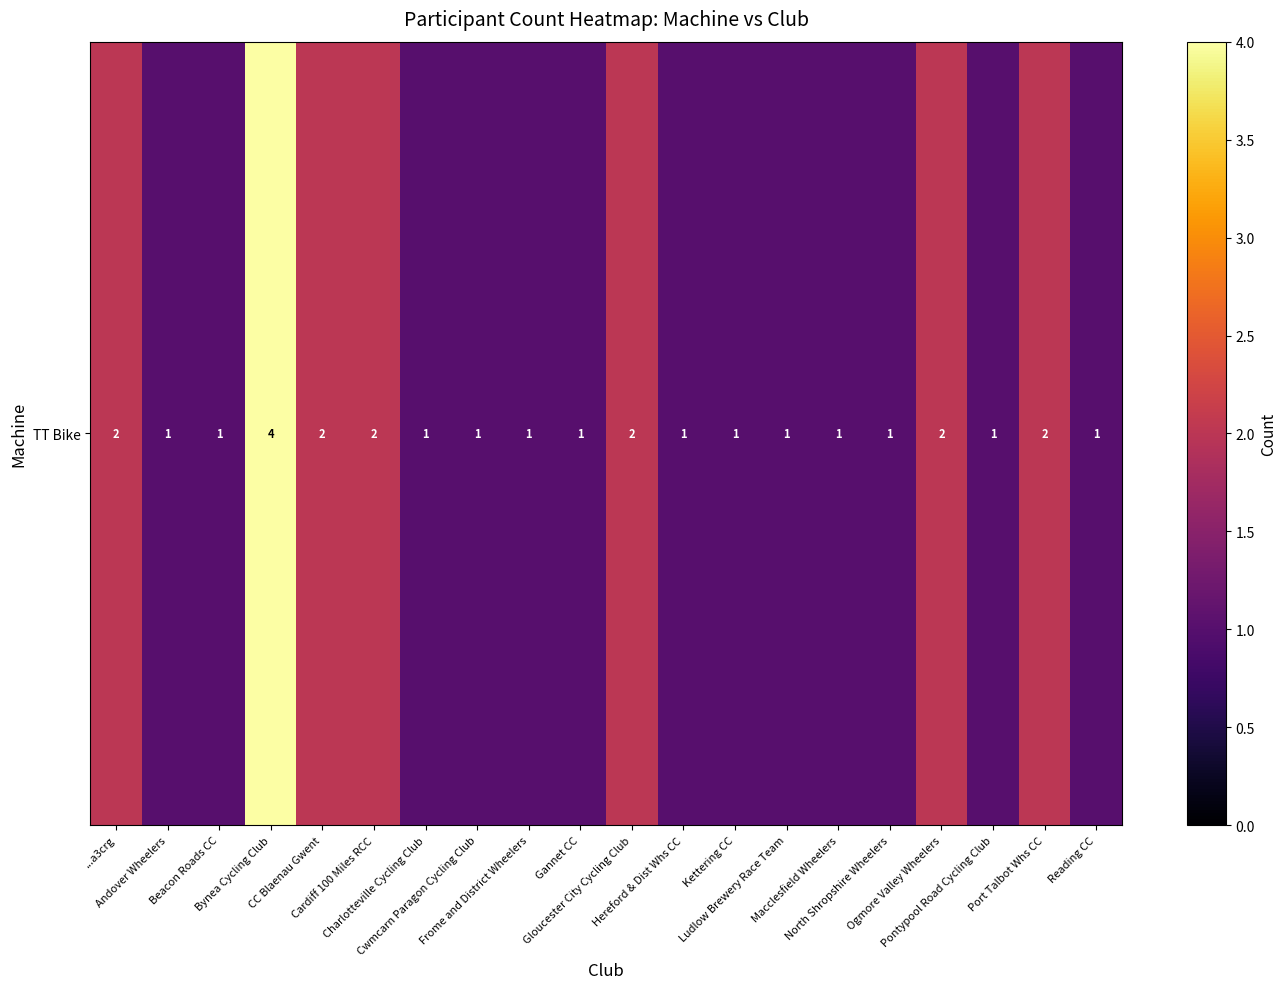

Reading left to right, extract all data points from this chart.

2	1	1	4	2	2	1	1	1	1	2	1	1	1	1	1	2	1	2	1